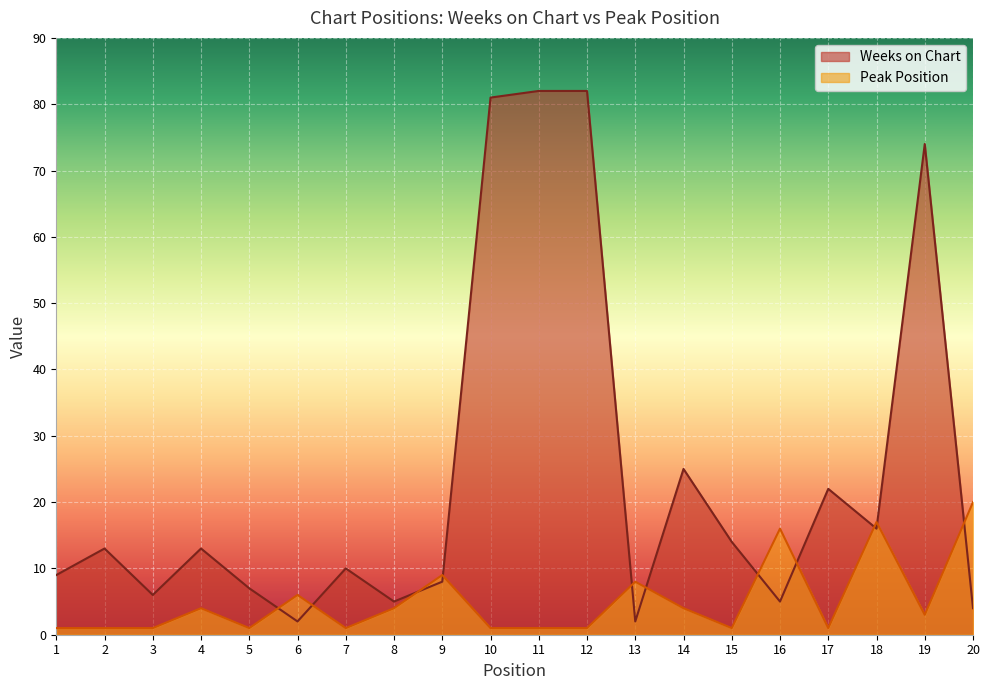

How many series are shown in this chart?

2